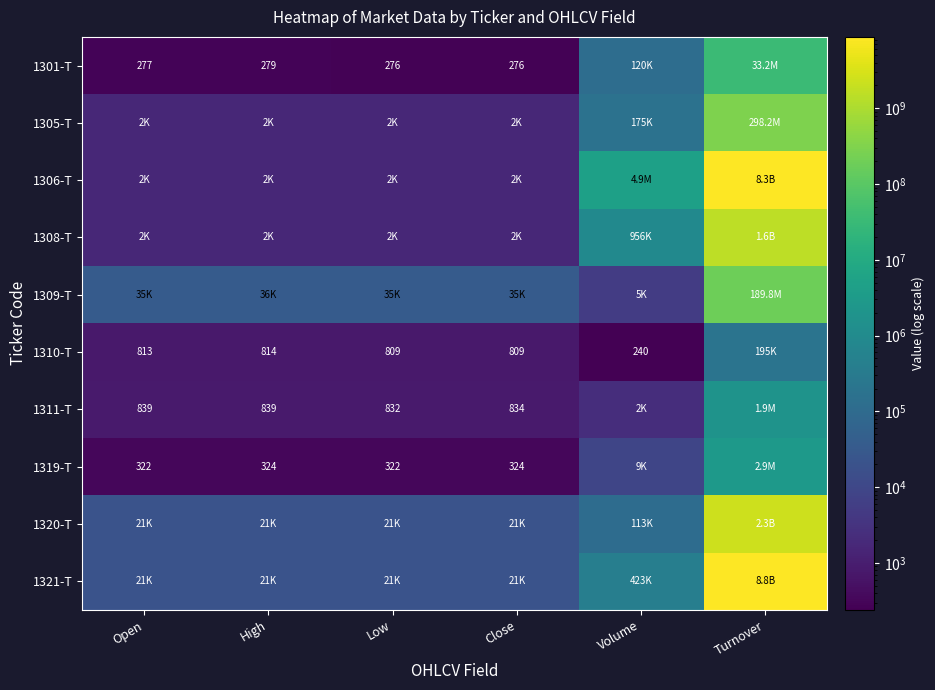

The value of 1311-T at Close is 205. True or false?

False